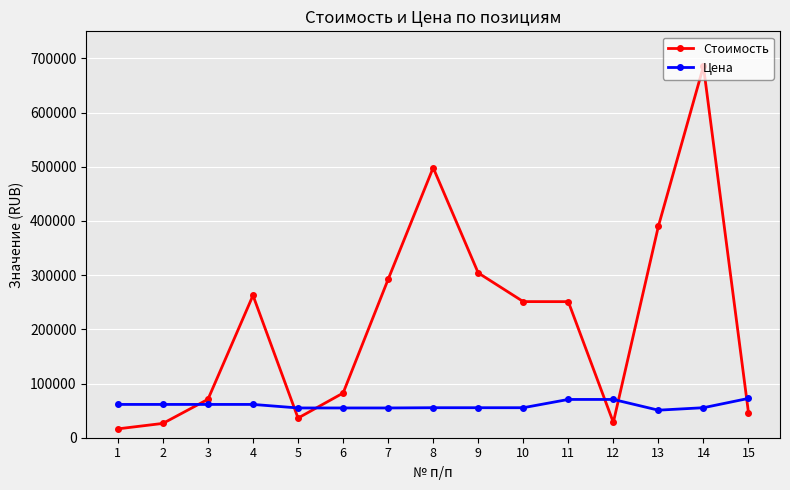

Is the value of Цена at 6 greater than the value of Стоимость at 14?

No